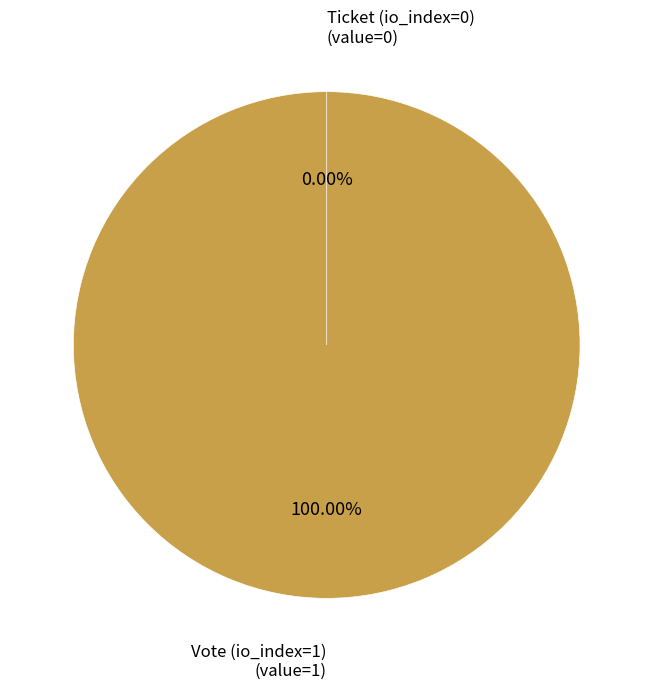

Between Vote (io_index=1) and Ticket (io_index=0), which is larger?

Vote (io_index=1)